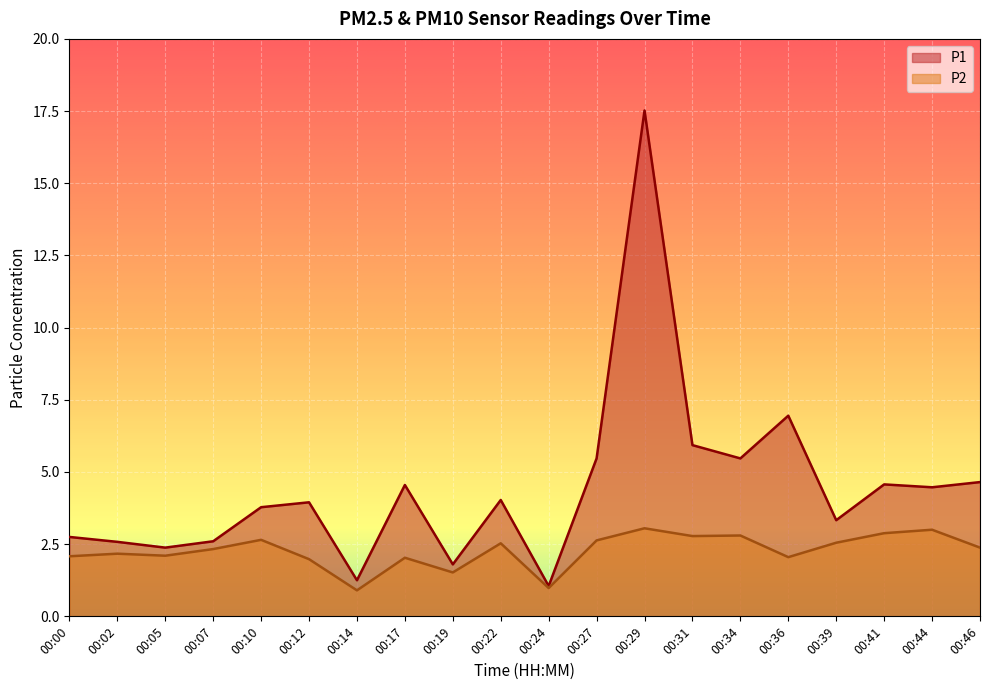

What is the average value of the P1 series?

4.5